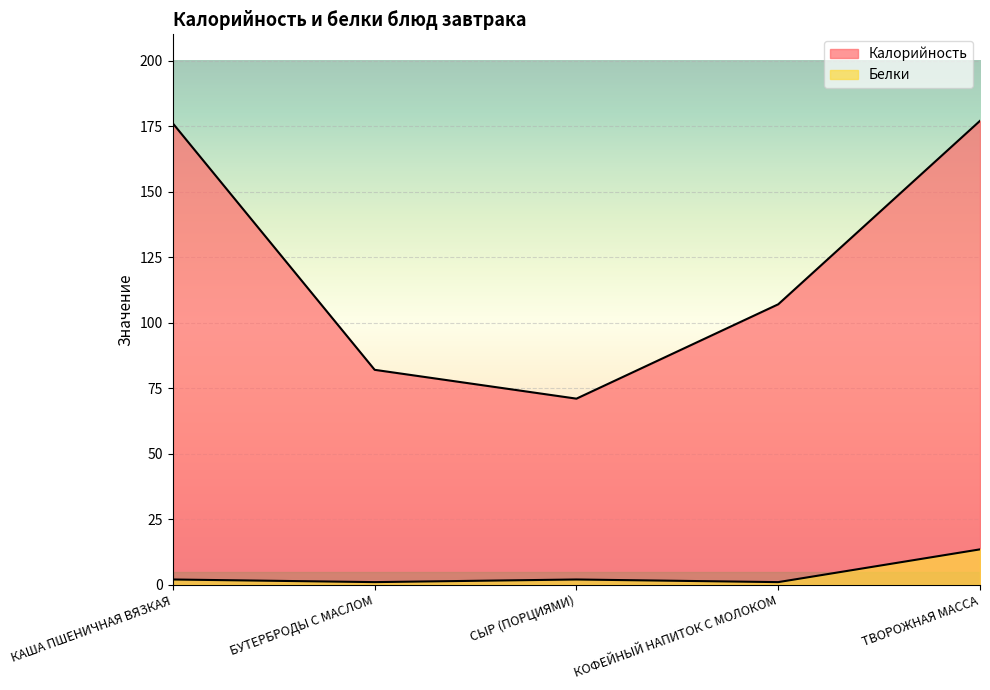

What is the value of the Белки point at the 2nd from the left?

1.0